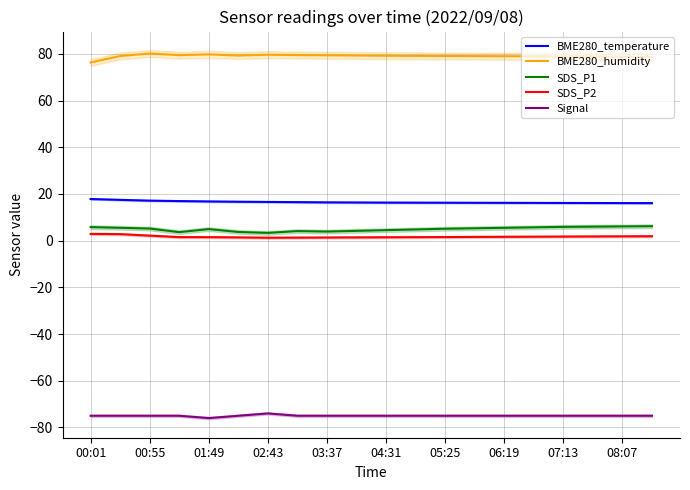

True or false: SDS_P2 has a value of 1.2 at 02:43.

True